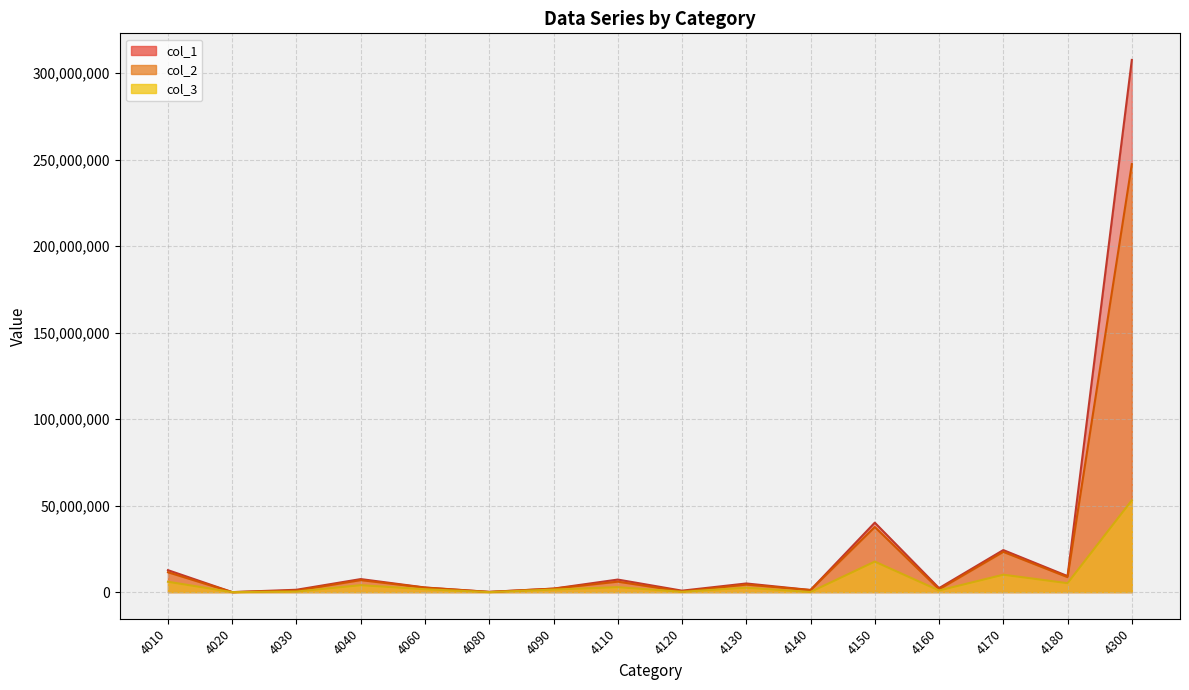

Which series has the largest range (max minus min)?

col_1